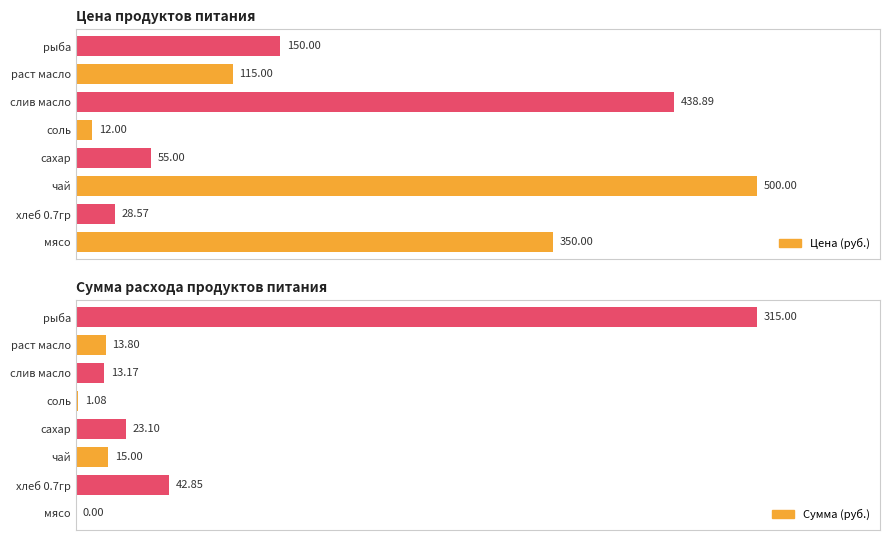

What position from the right is раст масло?

2